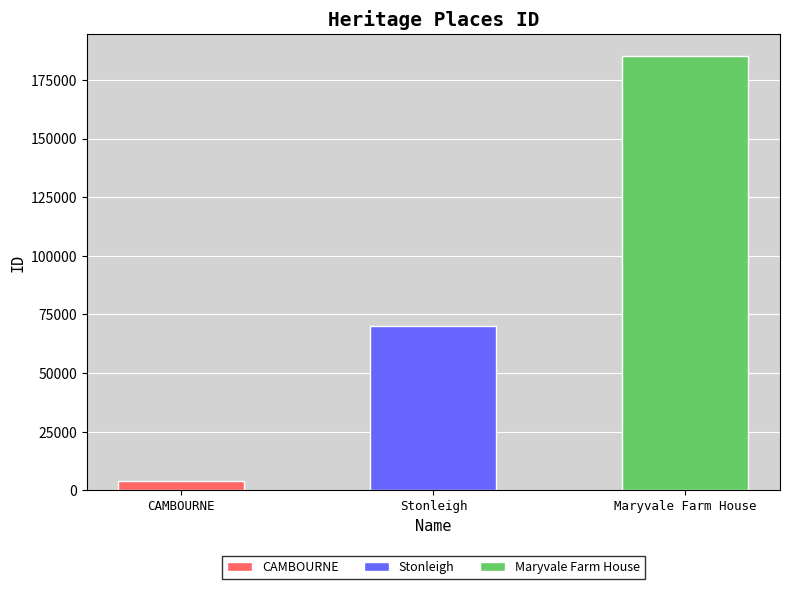

What is the change in value from Stonleigh to Maryvale Farm House?

+115218